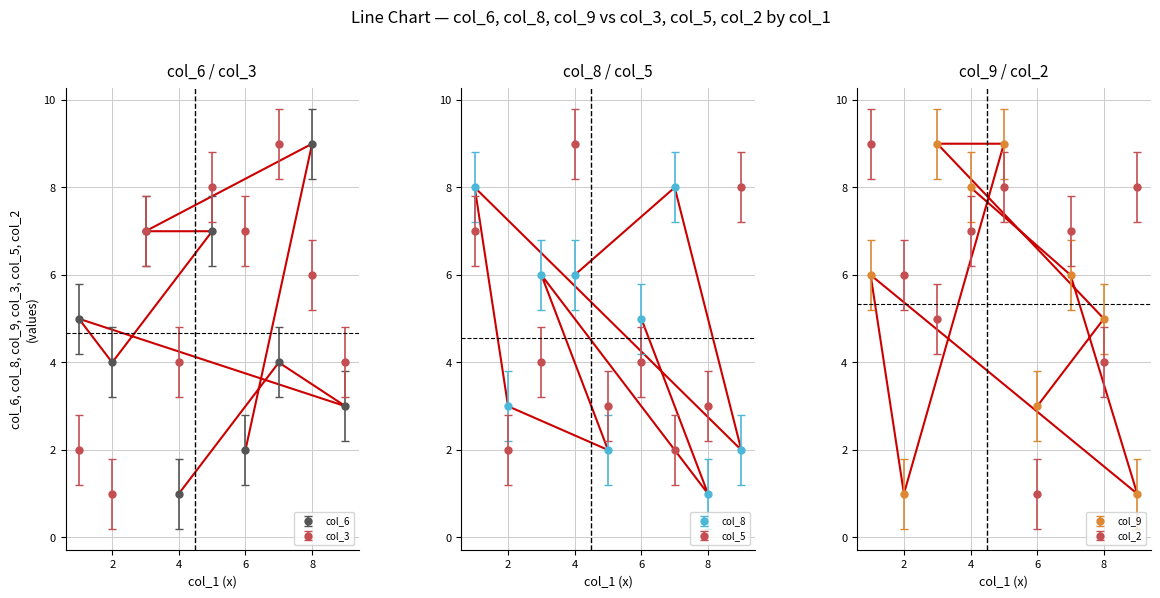

Which series has the widest spread of values?

col_9